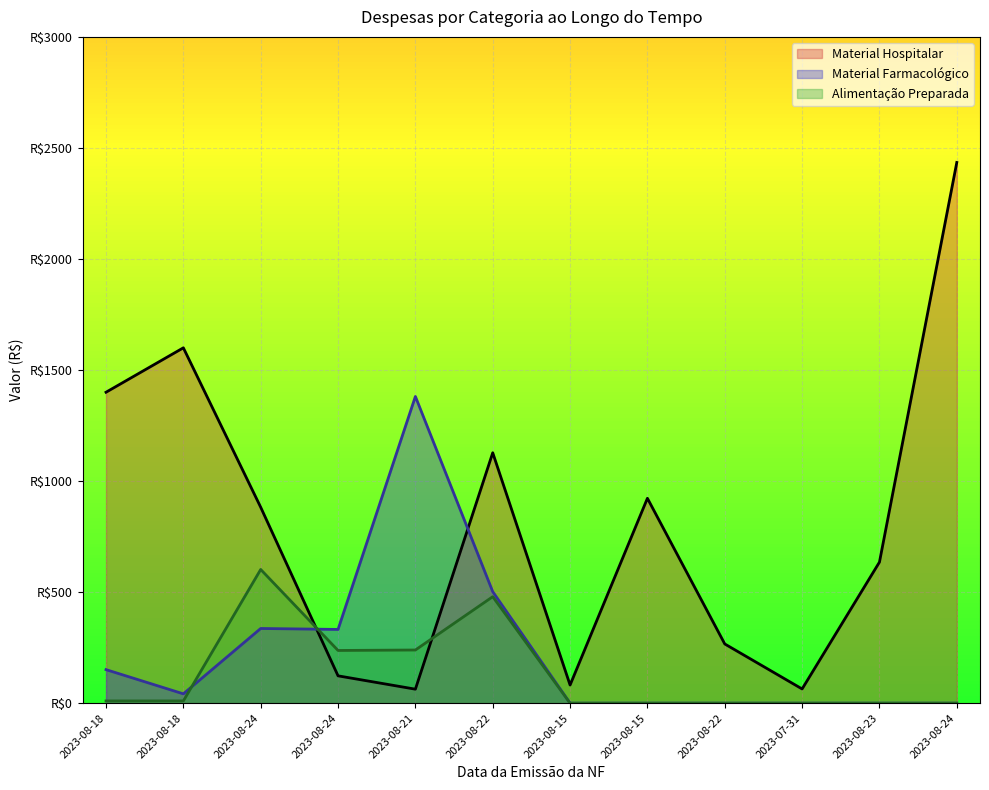

Where is the first local minimum for Material Farmacológico?

2023-08-18